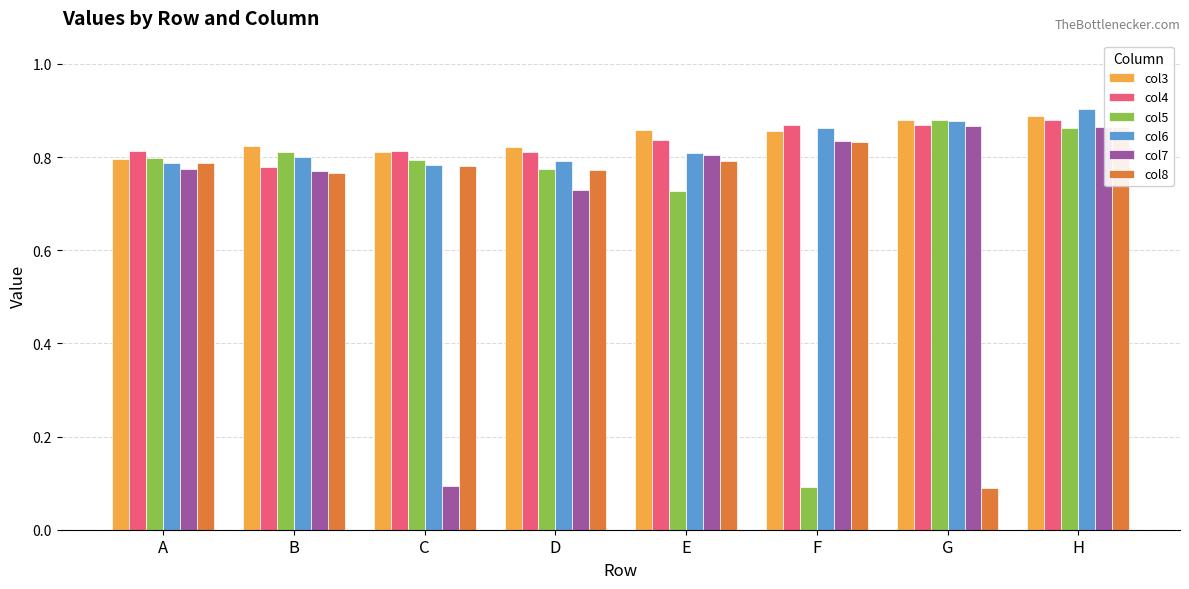

At how many categories does at least one series exceed 0?

8